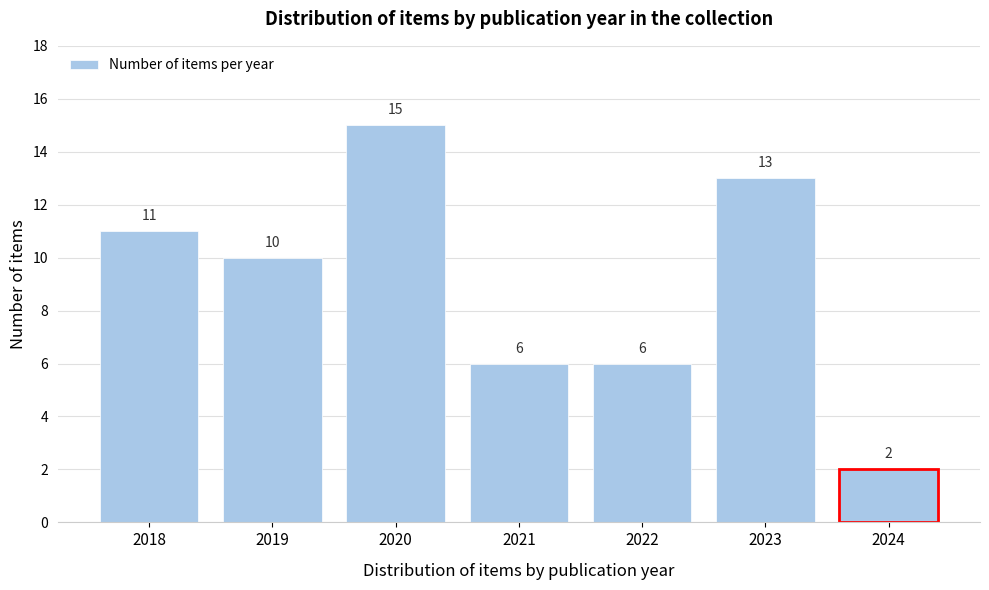

Reading left to right, transcribe all the data shown in this chart.

11	10	15	6	6	13	2